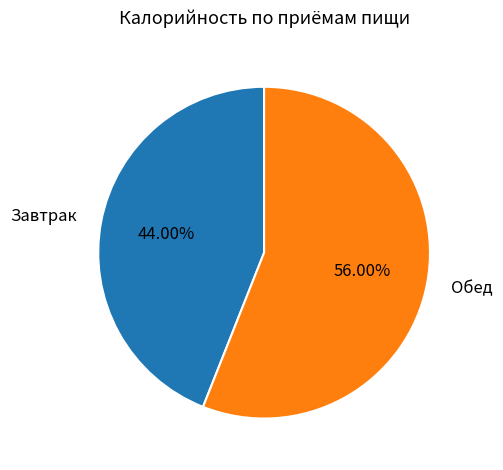

How many segments does this pie chart have?

2